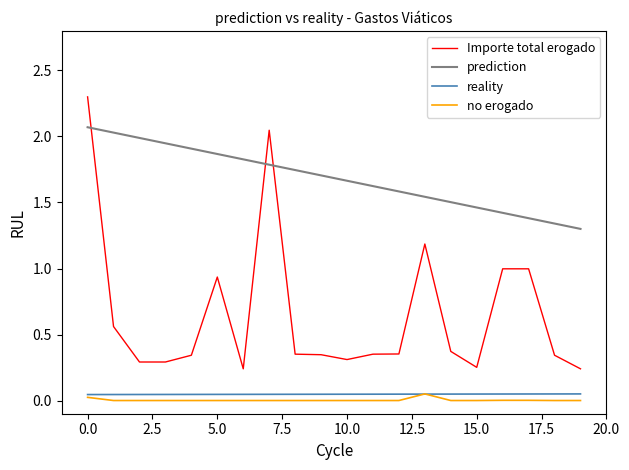

Which series has the widest spread of values?

Importe total erogado